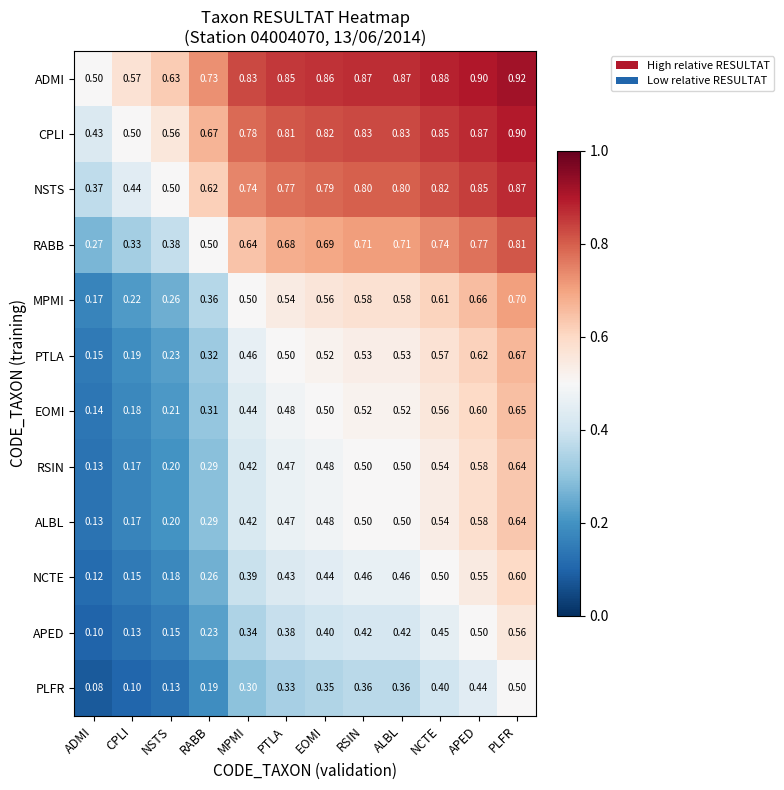

Which series has the widest spread of values?

RABB